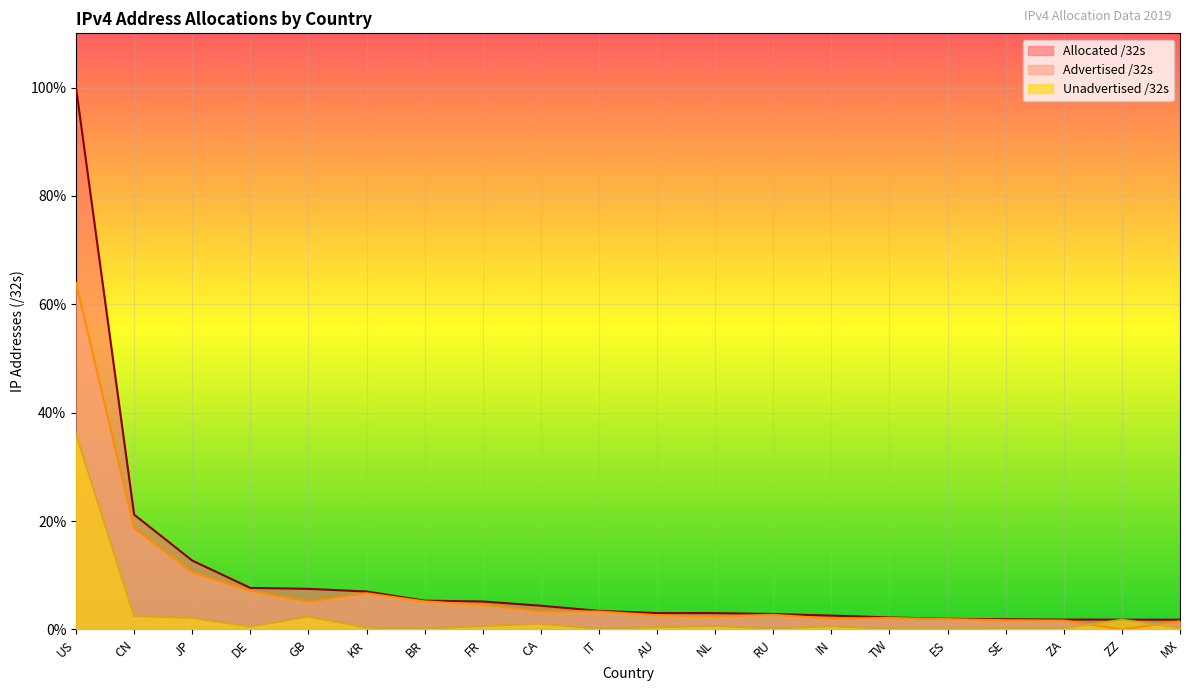

What is the maximum value for Allocated /32s?

100.0